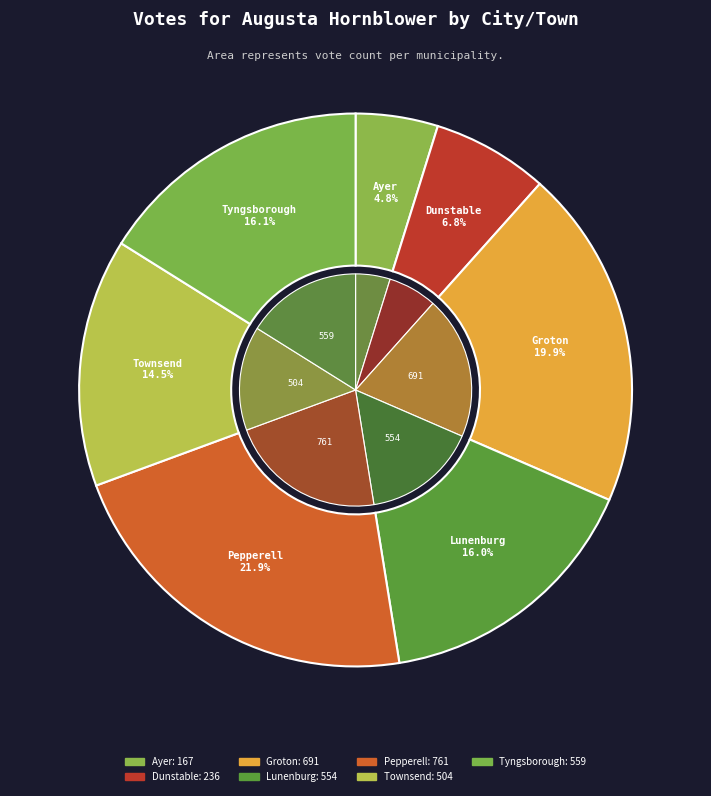

Does Ayer represent more than half of the total?

No